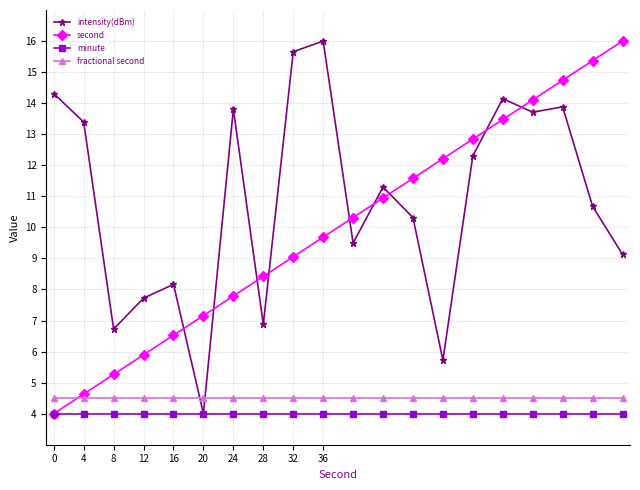

What is the value of the intensity(dBm) point at the 16th from the left?

14.1